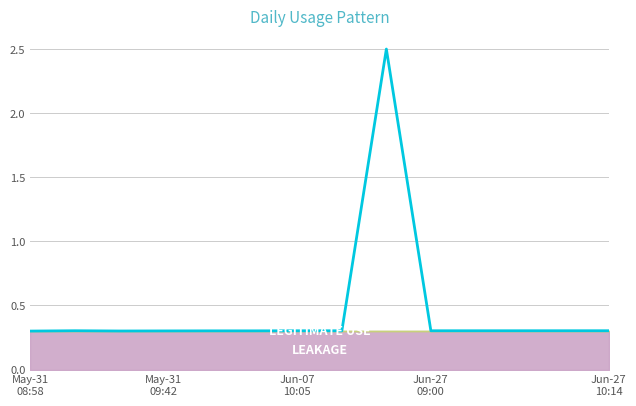

What is the average value?

0.5